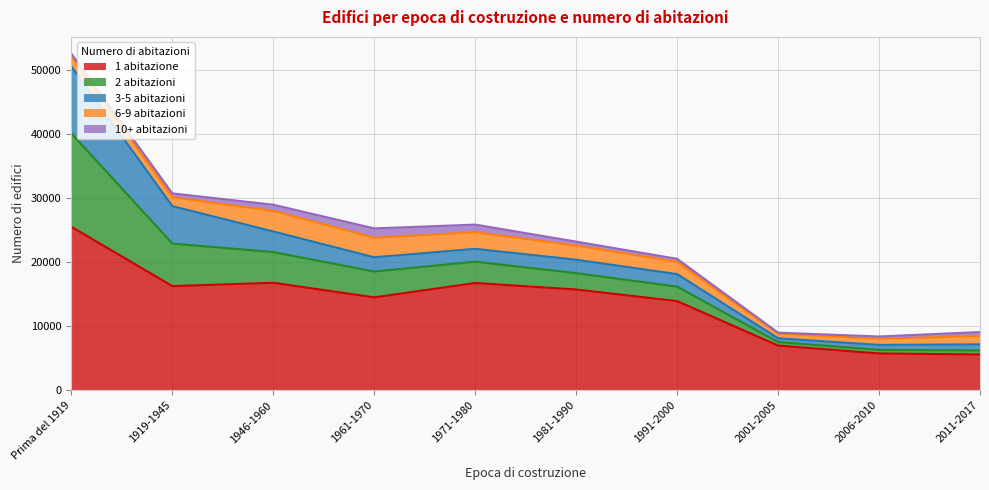

Which series has the widest spread of values?

1 abitazione